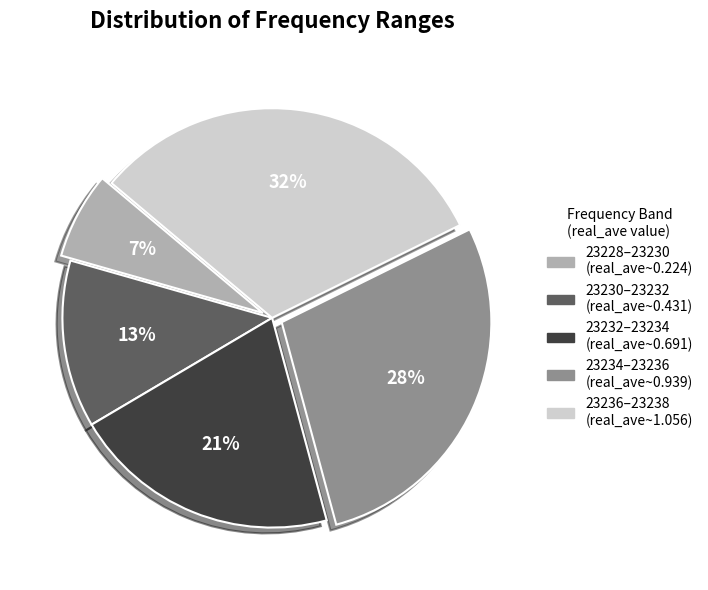

Is there any slice that represents more than half of the pie?

No